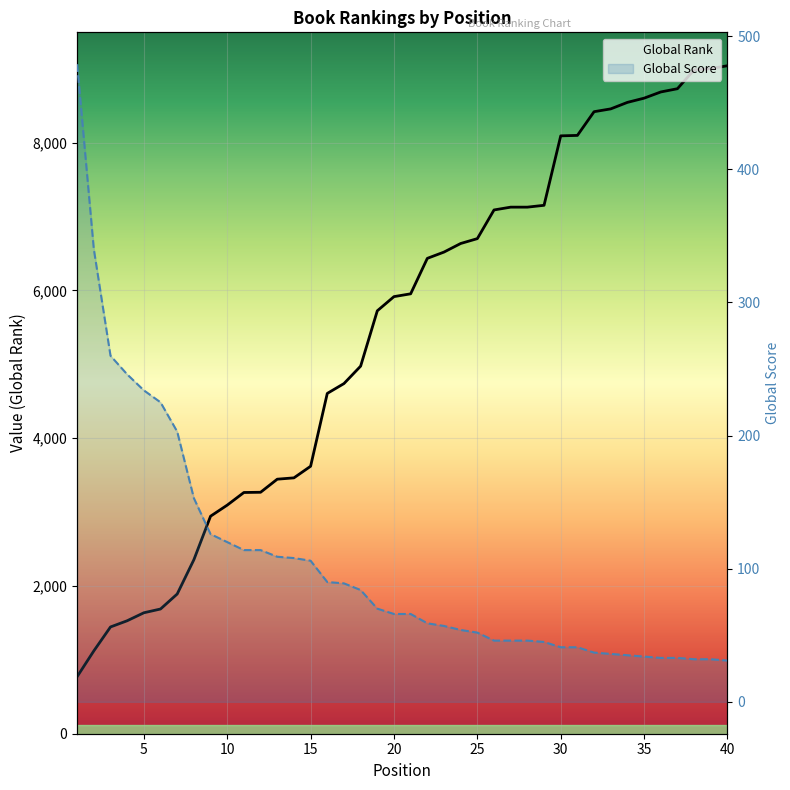

How many categories are shown in the chart?

40